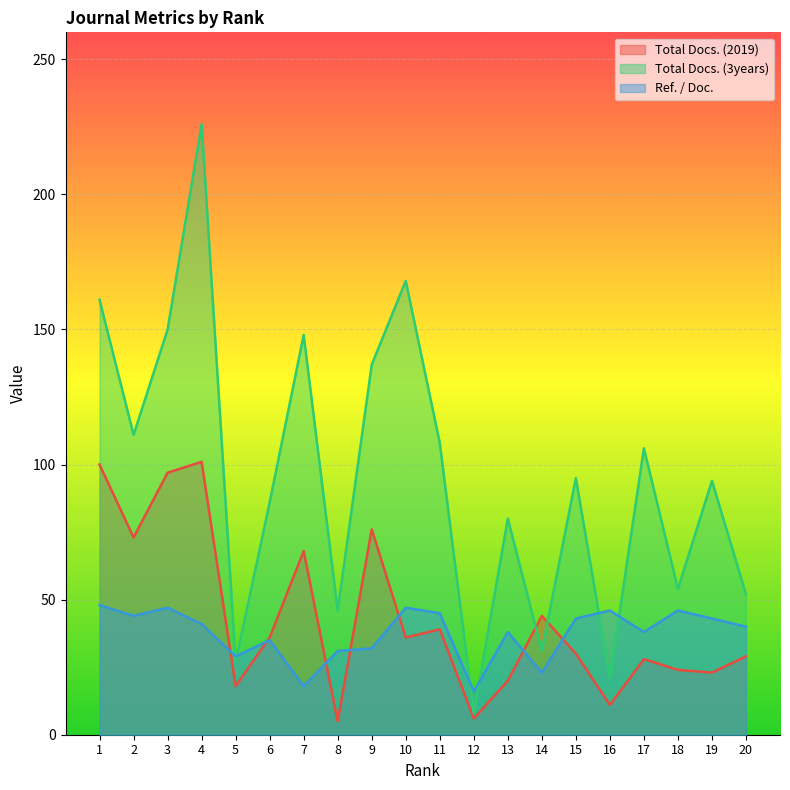

Rank the series at 11 from highest to lowest value.

Total Docs. (3years), Ref. / Doc., Total Docs. (2019)